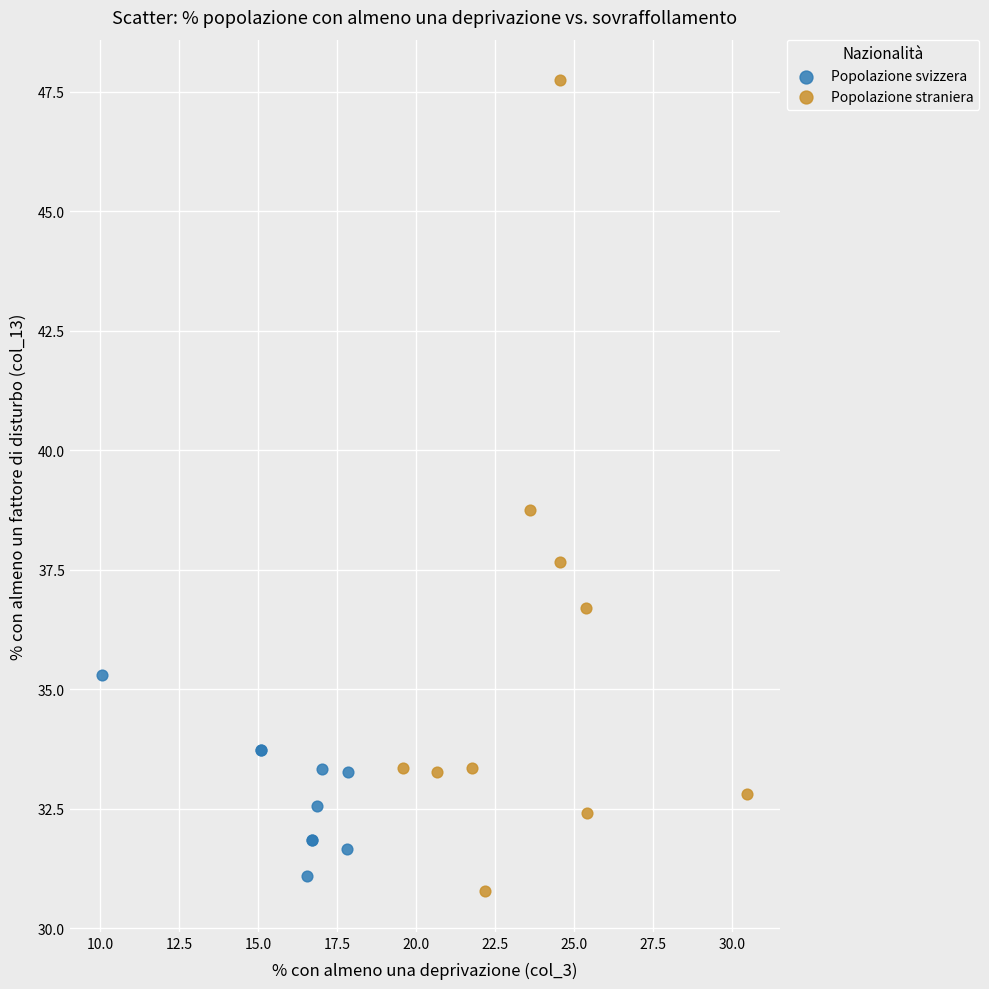

Which series contains the highest Y value?

Popolazione straniera